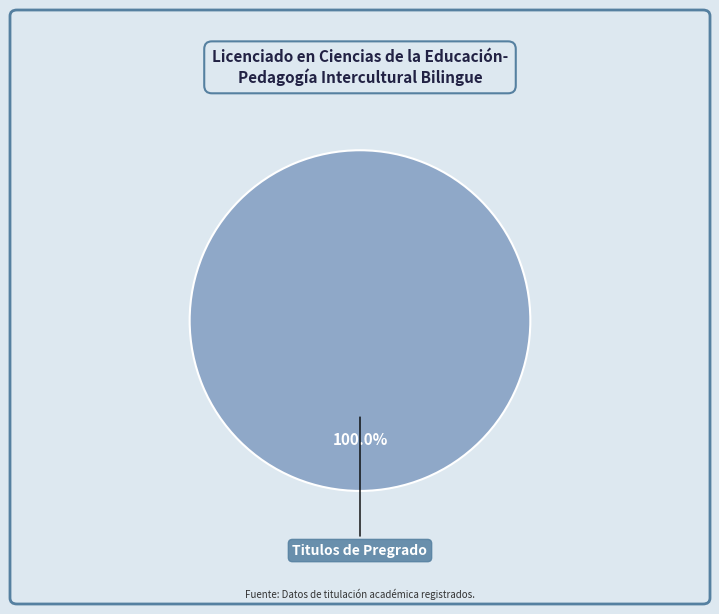

How many slices are in this pie chart?

1